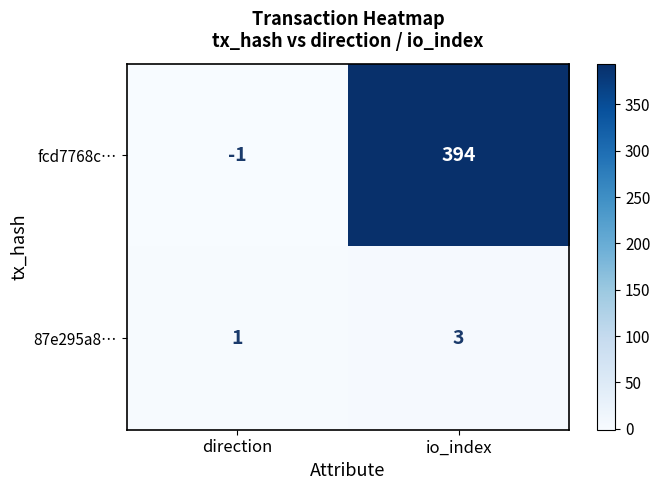

Reading left to right, list all the values displayed in this chart.

fcd7768c…: direction=-1	io_index=394
87e295a8…: direction=1	io_index=3